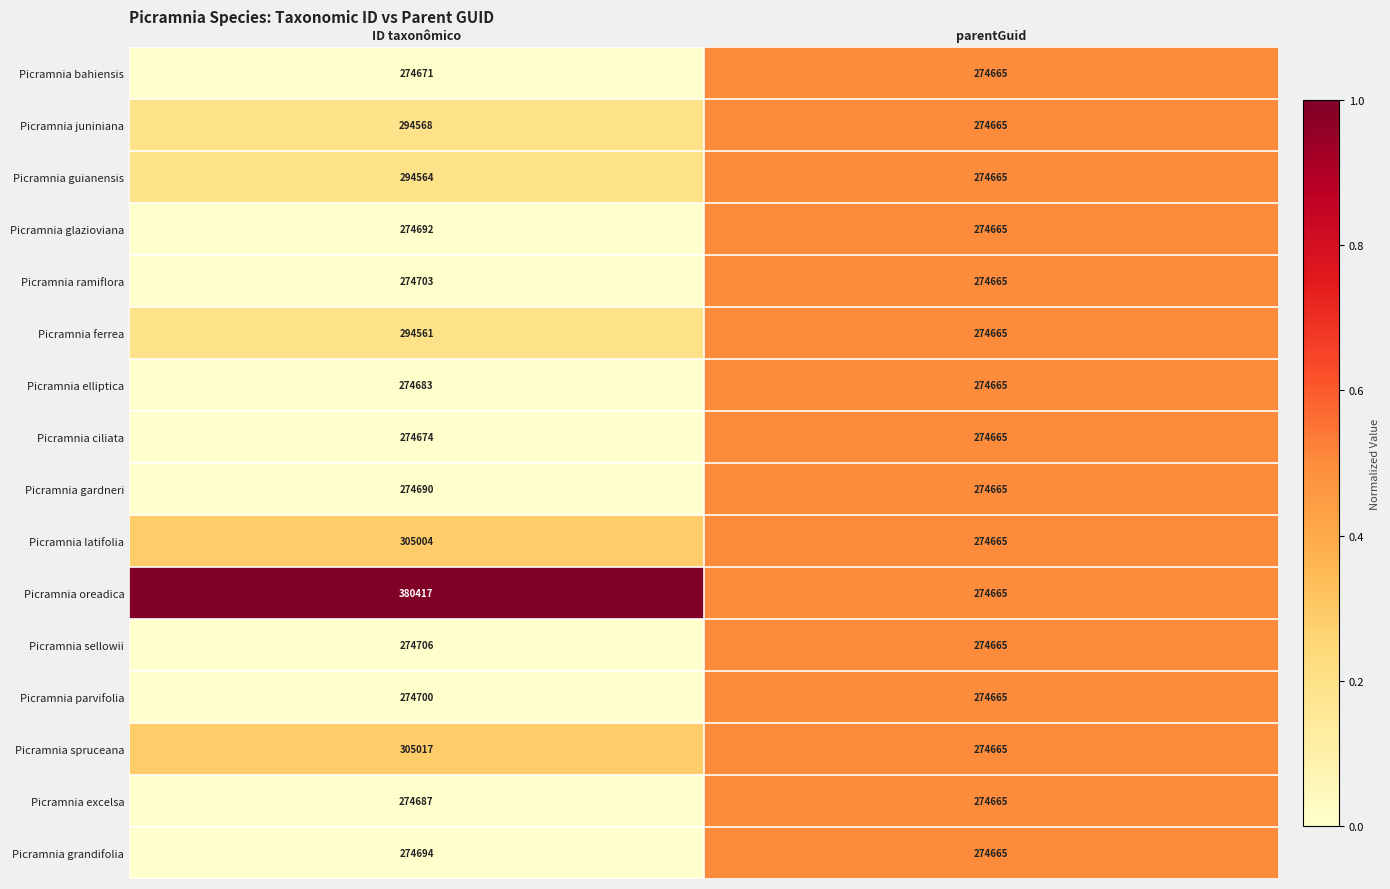

The Picramnia latifolia series shows 305004 at ID taxonômico. True or false?

True